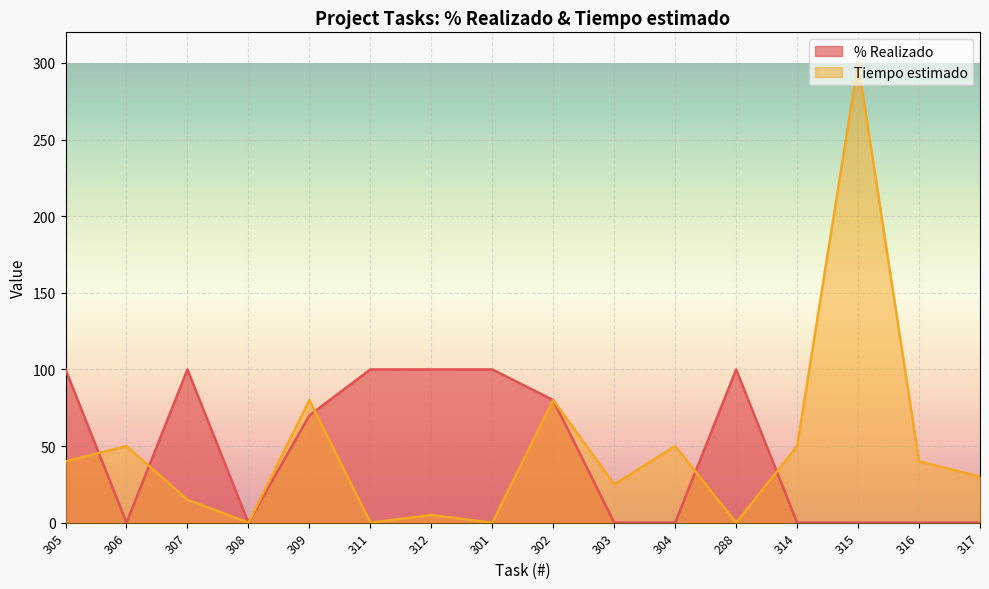

What is the average value of the Tiempo estimado series?

48